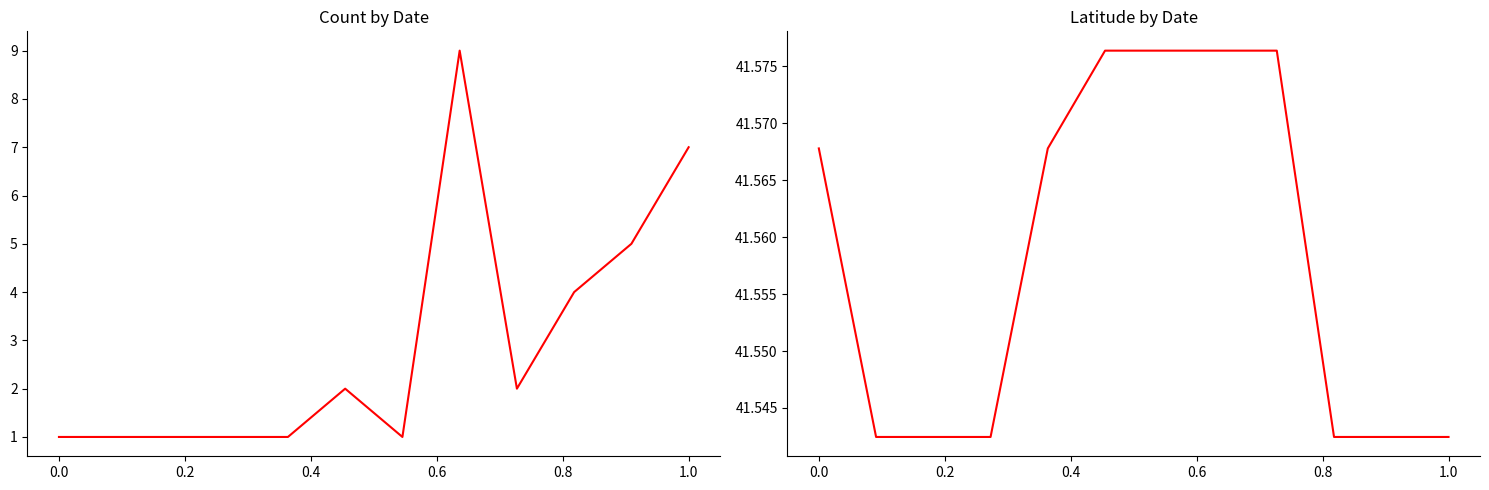

Is it true that Count equals 0.4 at 0.6?

False